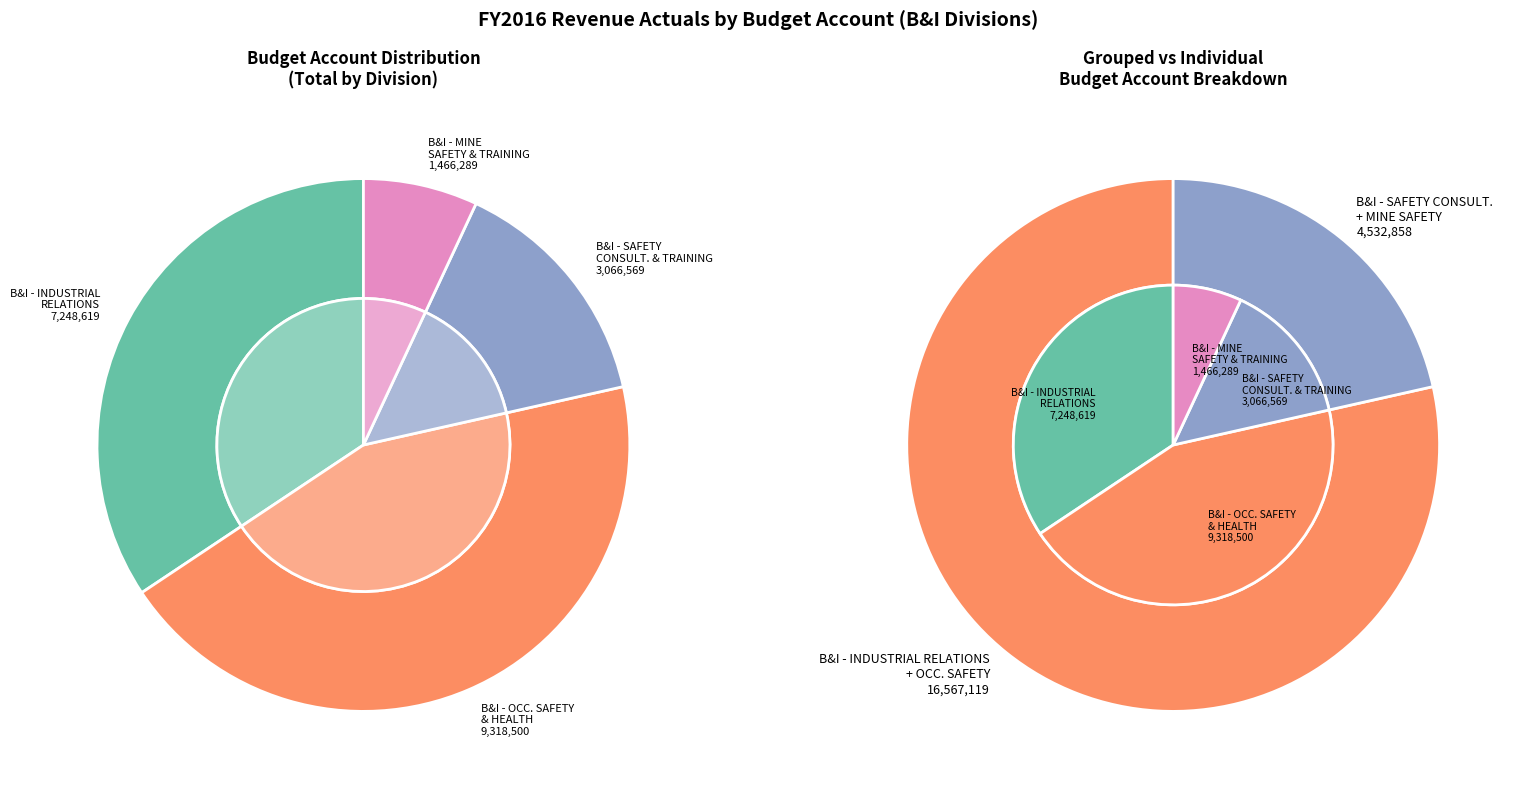

Rank the categories by value from lowest to highest.

B&I - MINE SAFETY & TRAINING, B&I - SAFETY CONSULTATION AND TRAINING, B&I - INDUSTRIAL RELATIONS, B&I - OCCUPATIONAL SAFETY & HEALTH